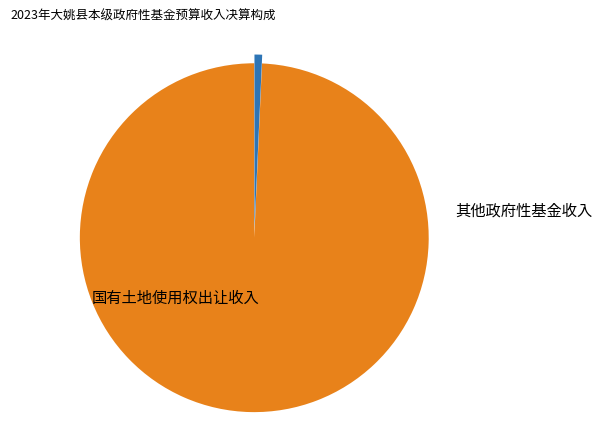

Is there any slice that represents more than half of the pie?

Yes